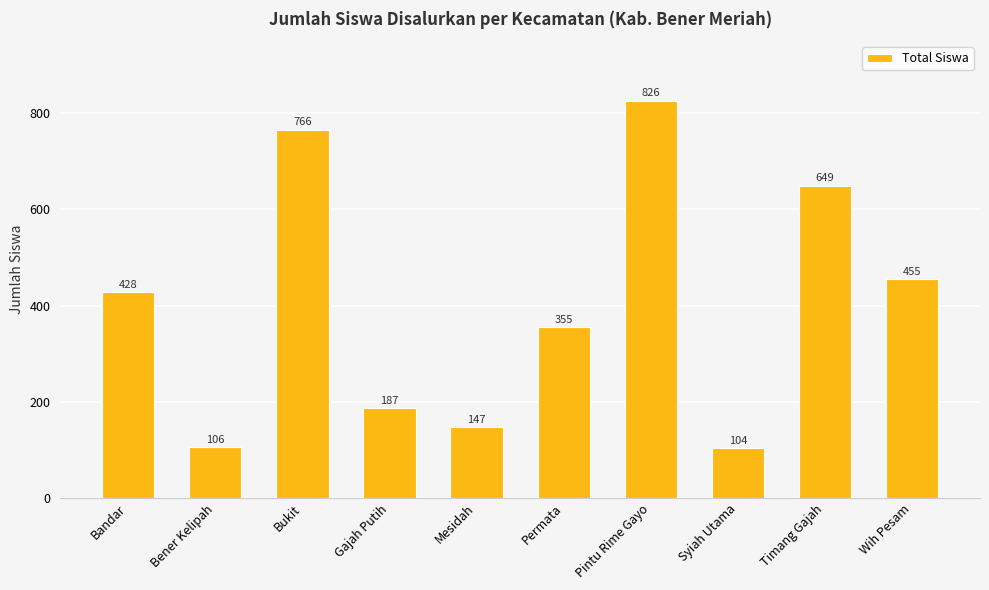

What is the change in value from Permata to Timang Gajah?

+294